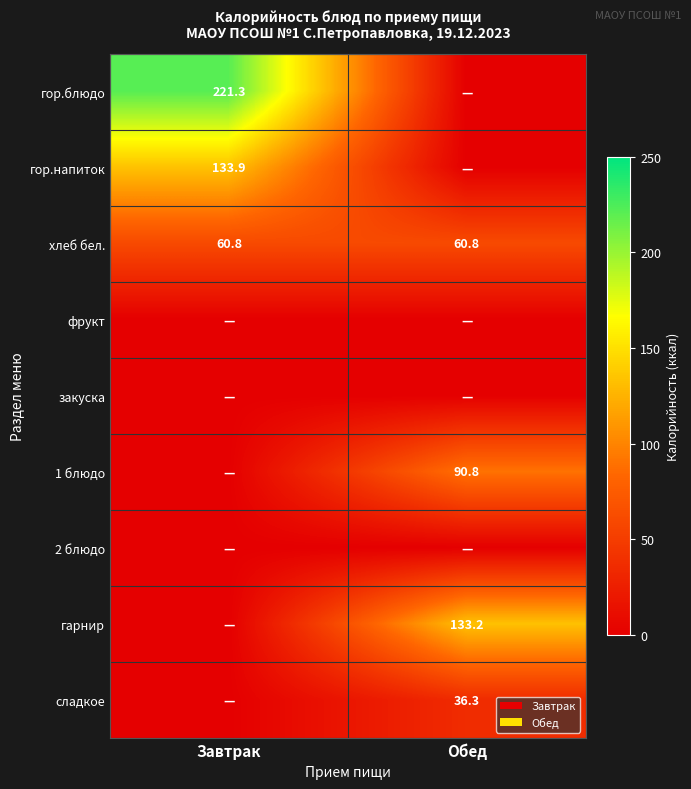

What is the lowest value of the хлеб бел. series?

60.8